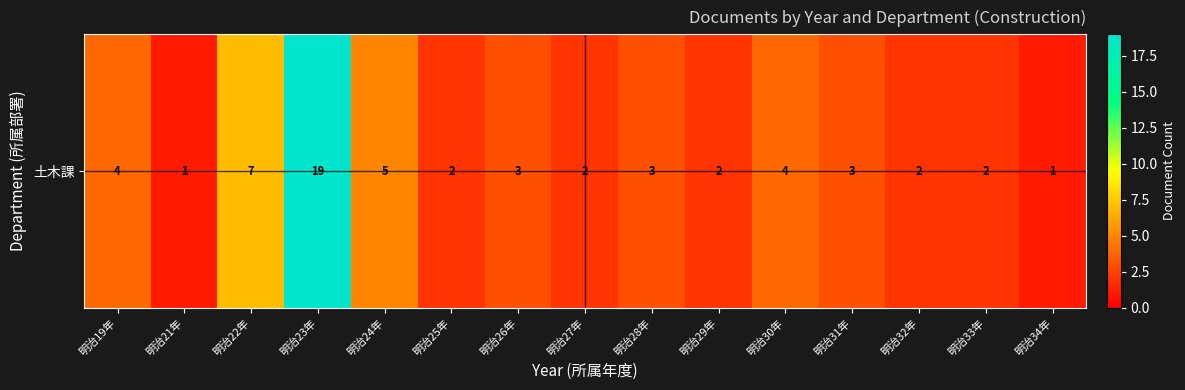

What is the smallest value displayed?

1